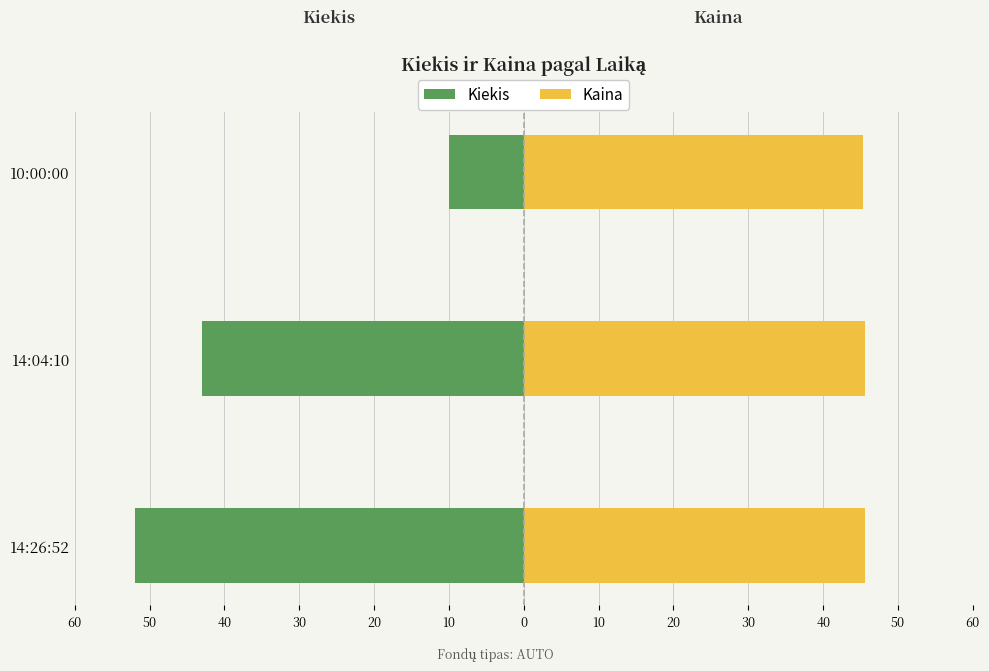

List the series in order of their overall mean, highest first.

Kaina, Kiekis